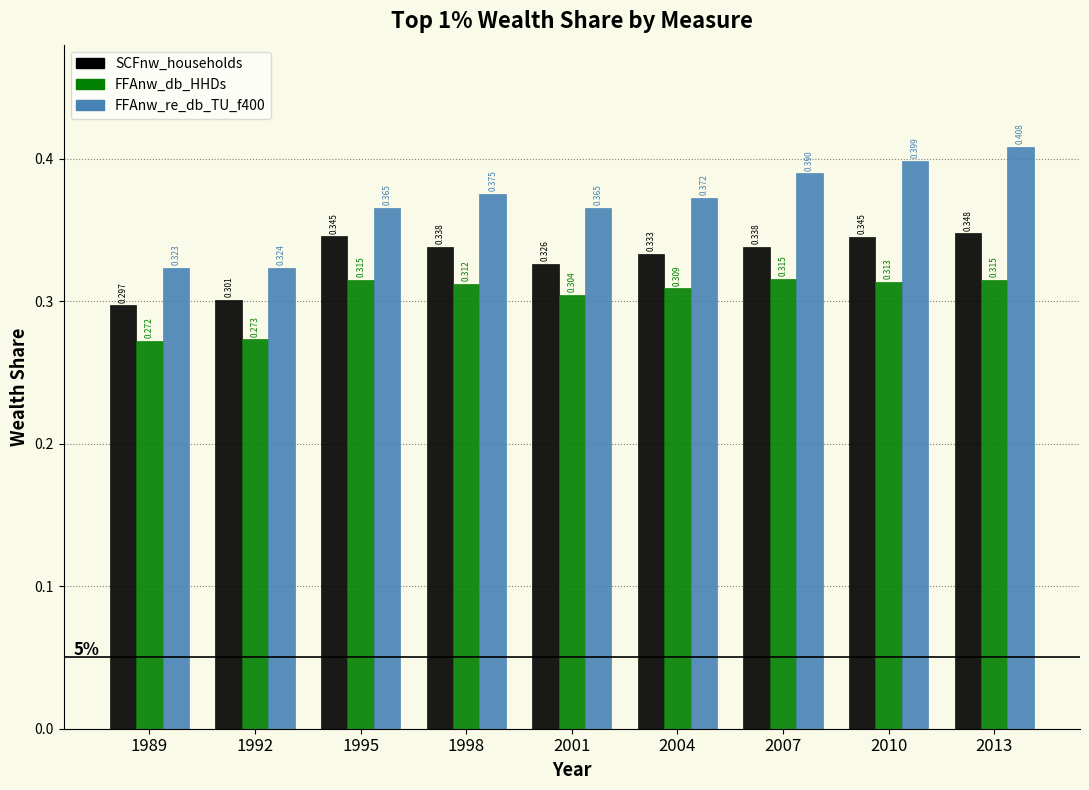

Is the value of FFAnw_re_db_TU_f400 at 1995 greater than the value of FFAnw_db_HHDs at 1989?

Yes